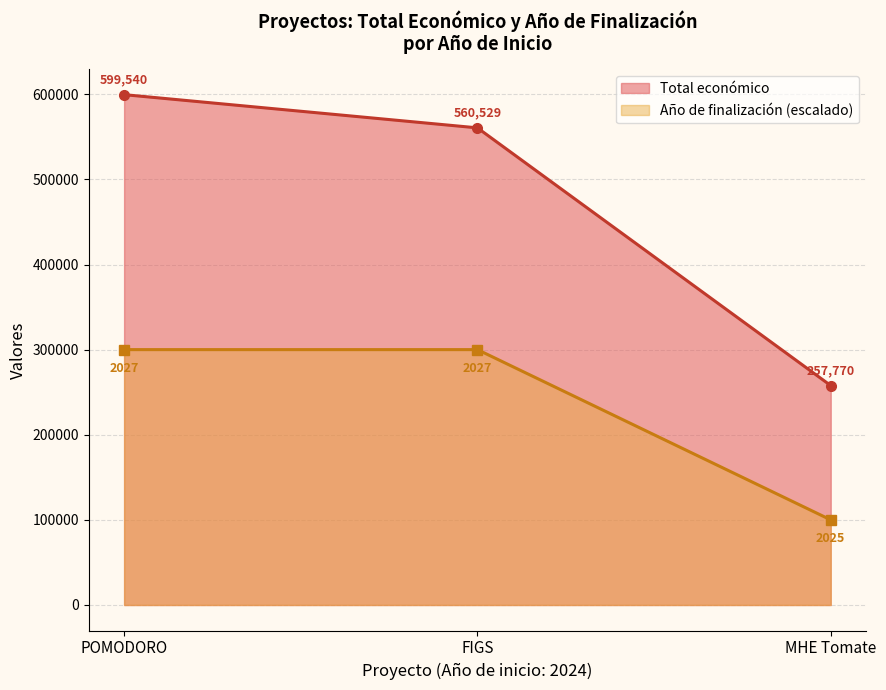

What is the minimum value for Total económico?

257770